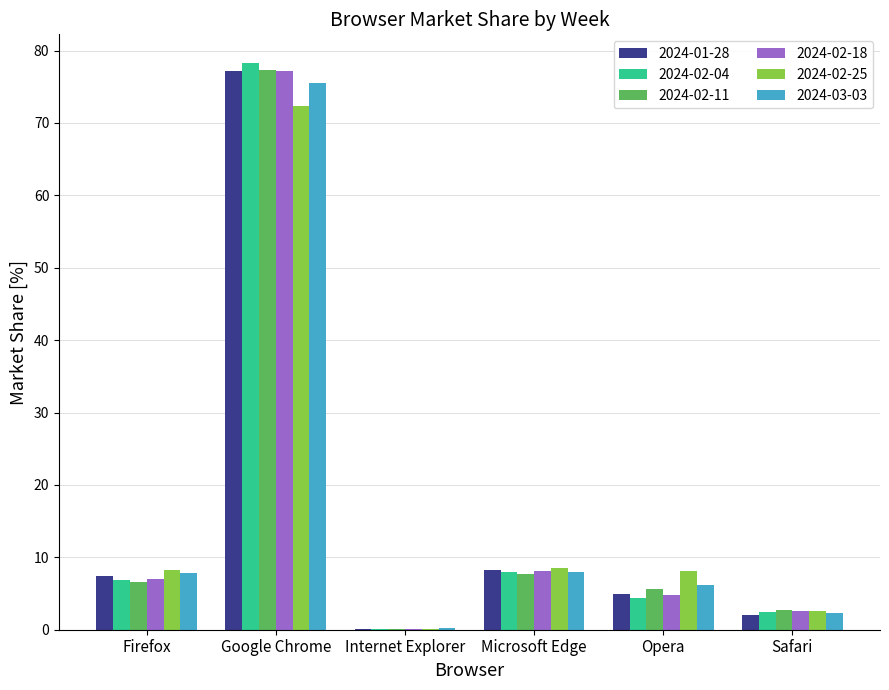

The 2024-02-18 series shows 12.8 at Microsoft Edge. True or false?

False